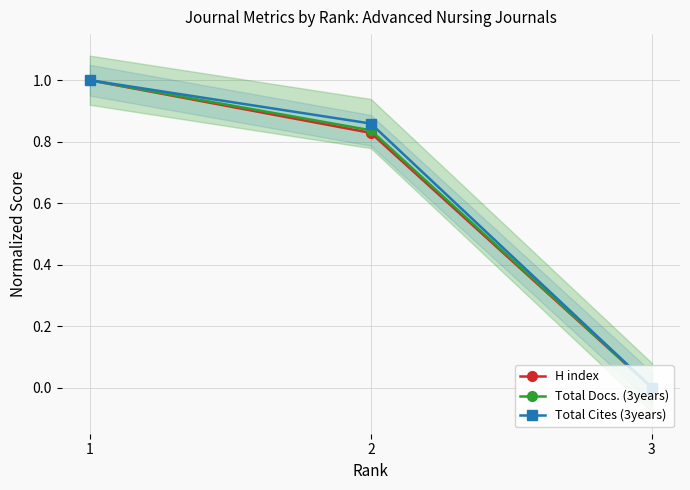

At which category is the sum across all series the highest?

1